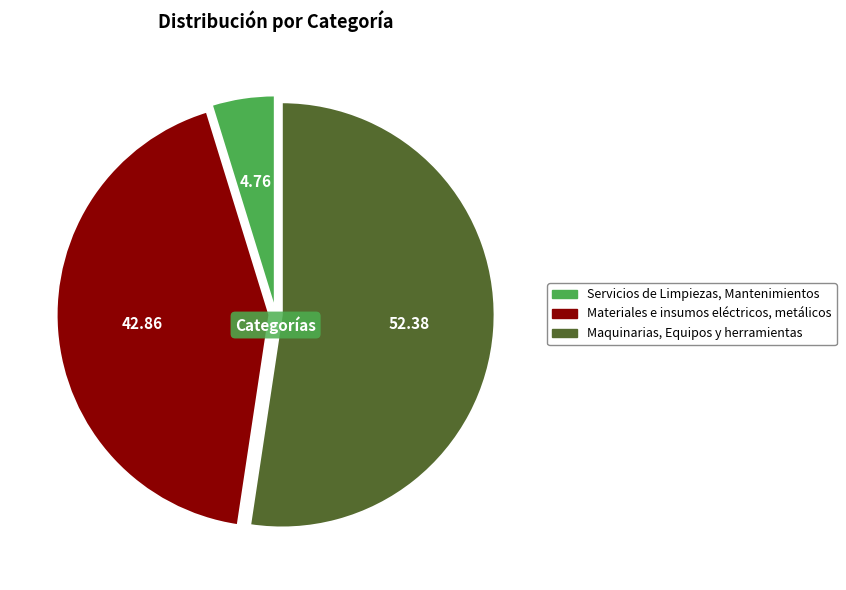

Does Maquinarias, Equipos y herramientas account for over 50% of the chart?

Yes